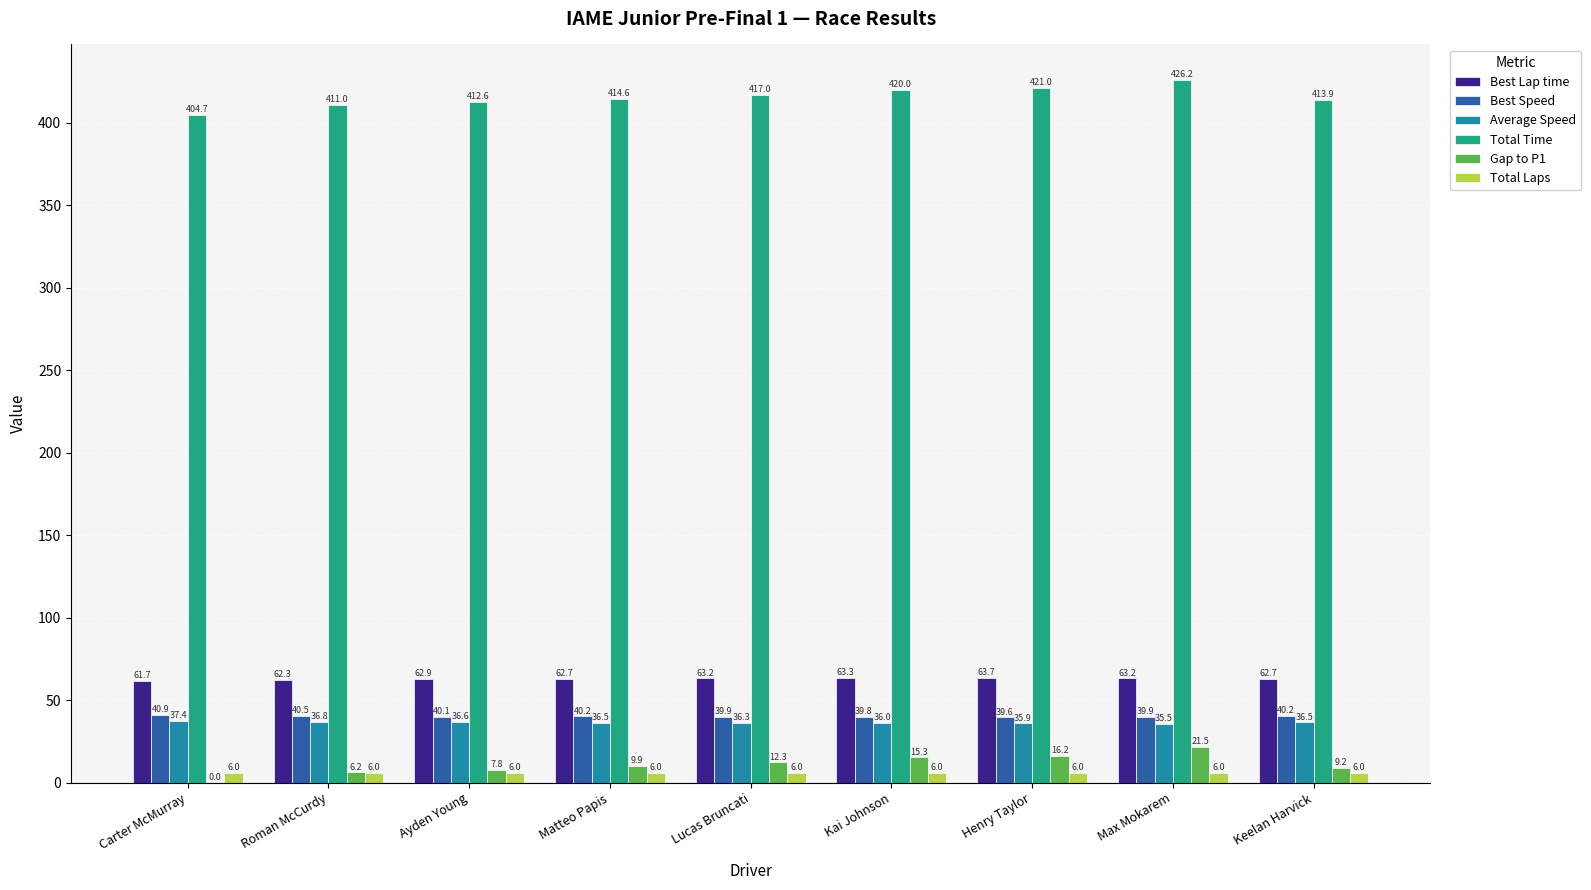

What is the approximate value of Best Lap time at Max Mokarem?

63.2